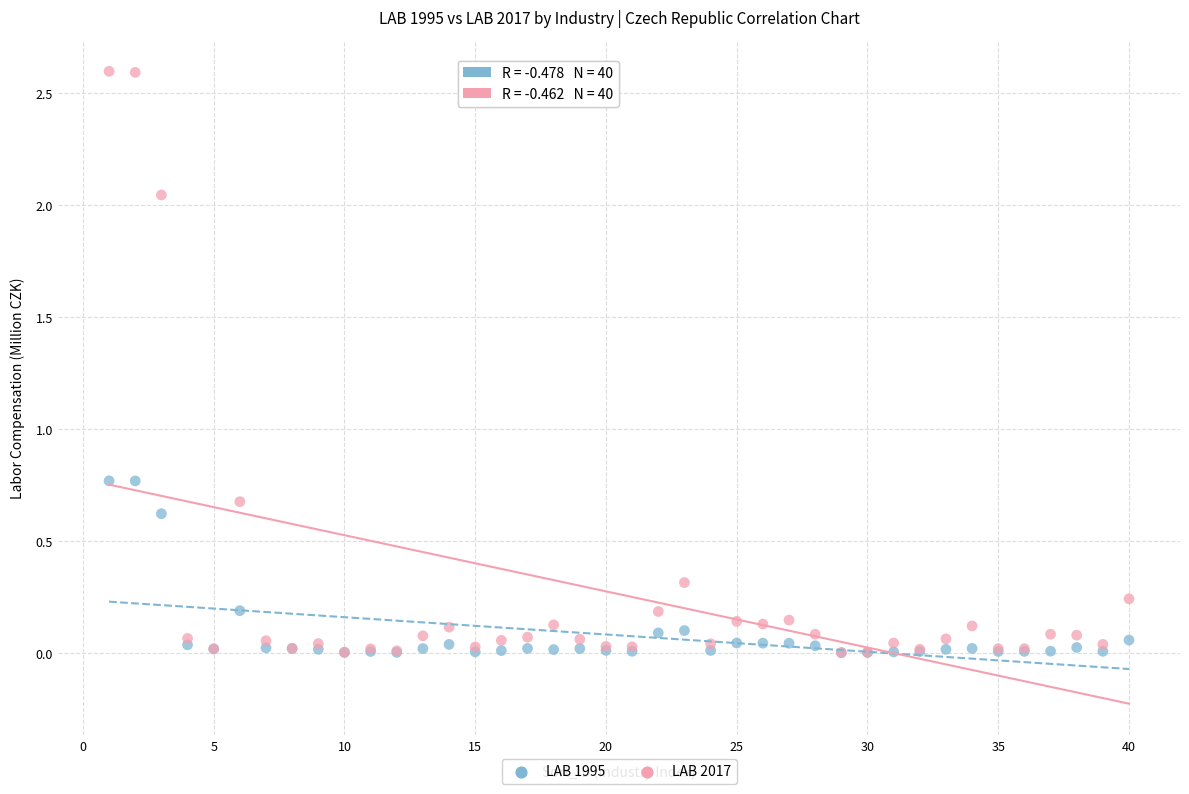

Which series reaches the maximum Y coordinate?

LAB 2017